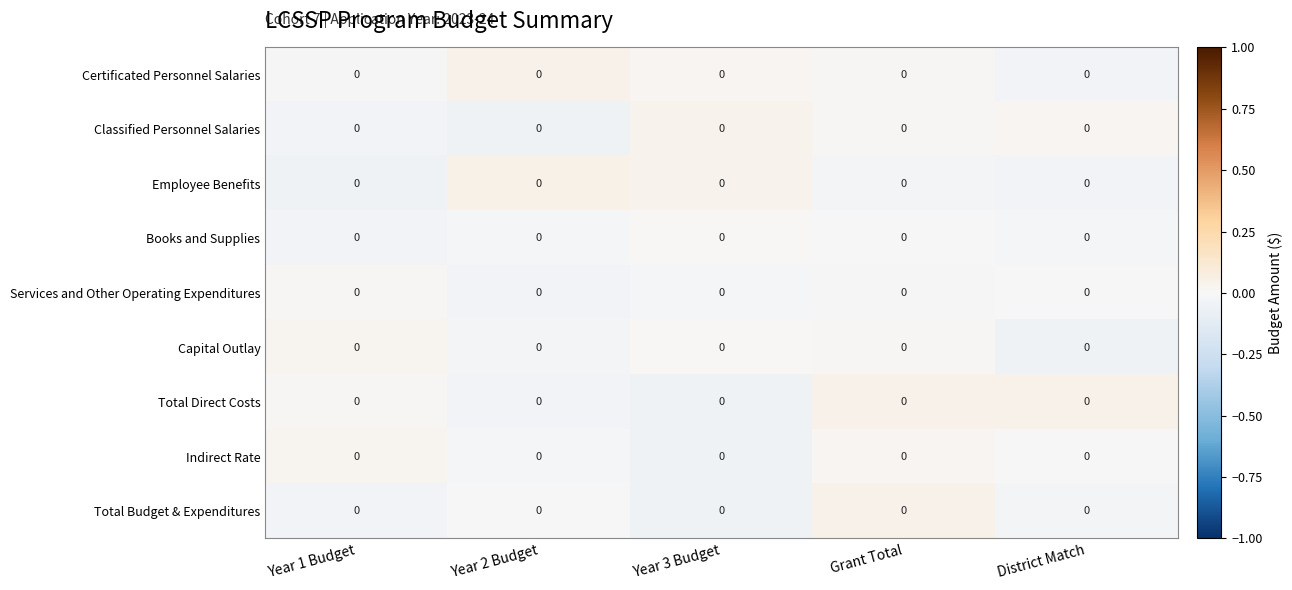

At how many categories does at least one series exceed 0?

5